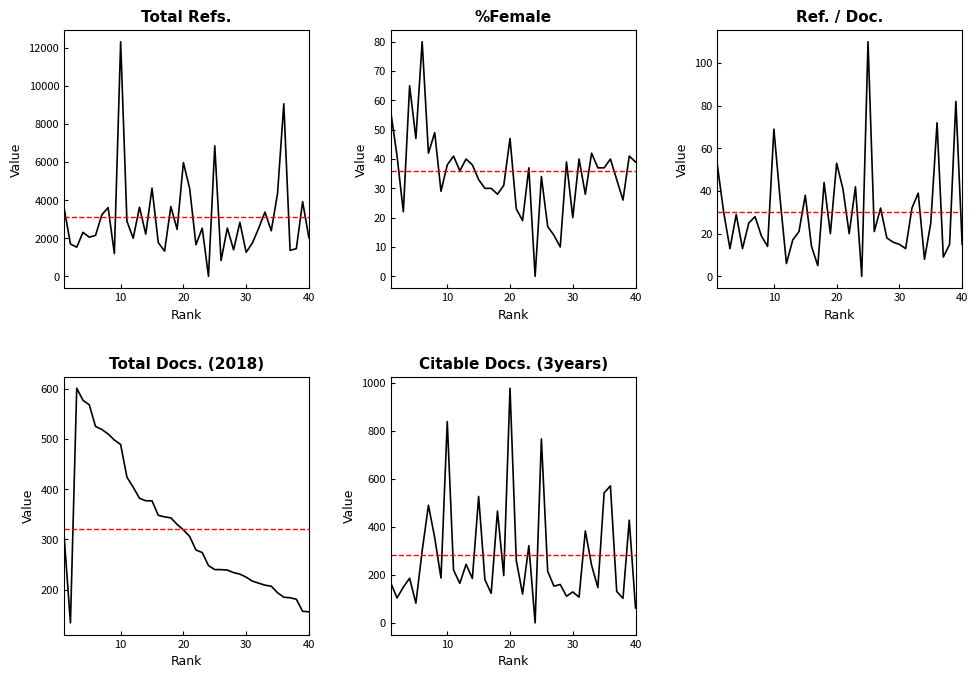

What is the sum of the Citable Docs. (3years) values at 12 and 34?

312